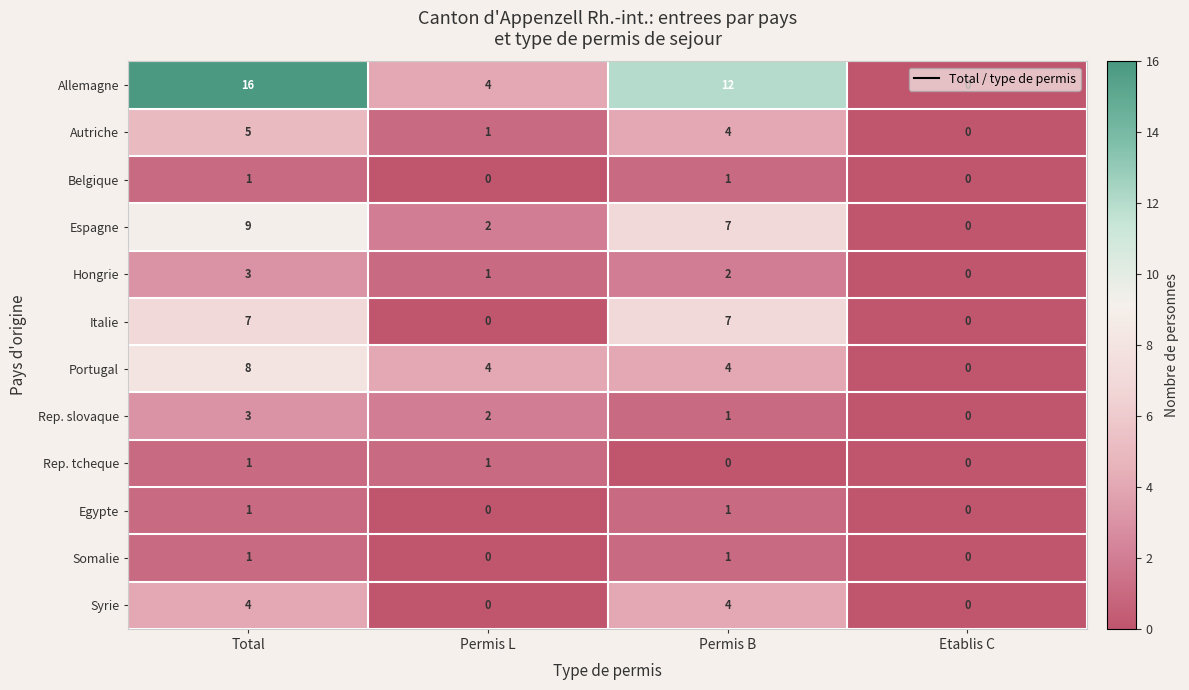

List the labels in order of Hongrie value, smallest first.

Etablis C, Permis L, Permis B, Total